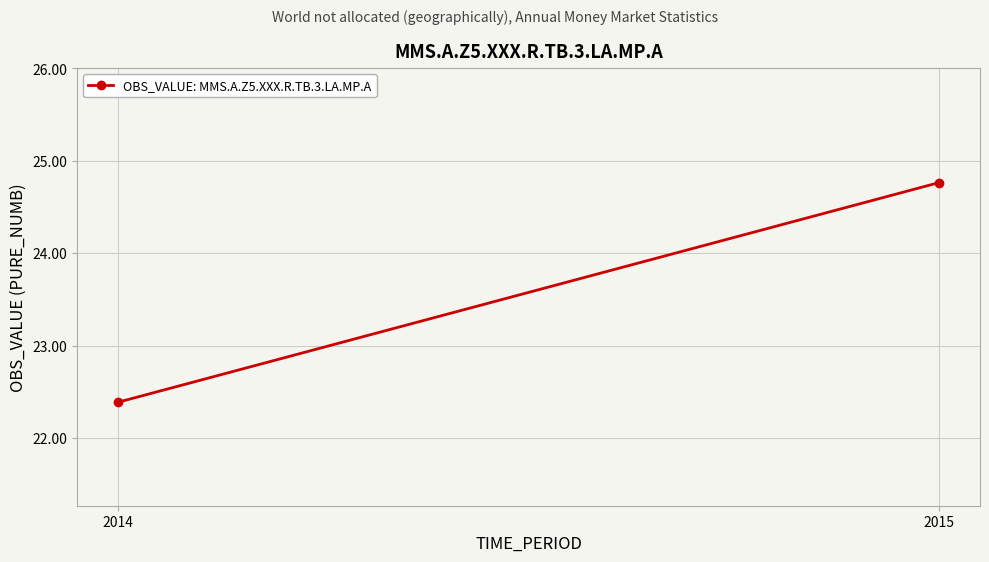

Approximately how many times larger is the value at 2015 compared to 2014?

1.1